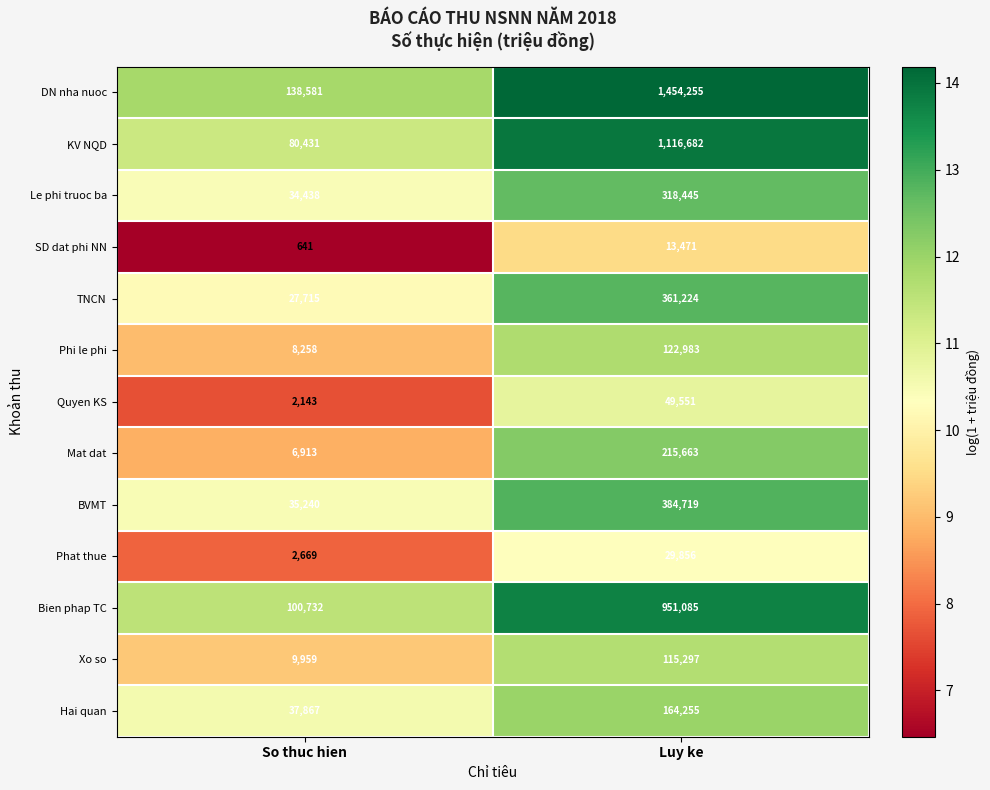

Is the value of Bien phap TC at Luy ke greater than the value of DN nha nuoc at So thuc hien?

Yes